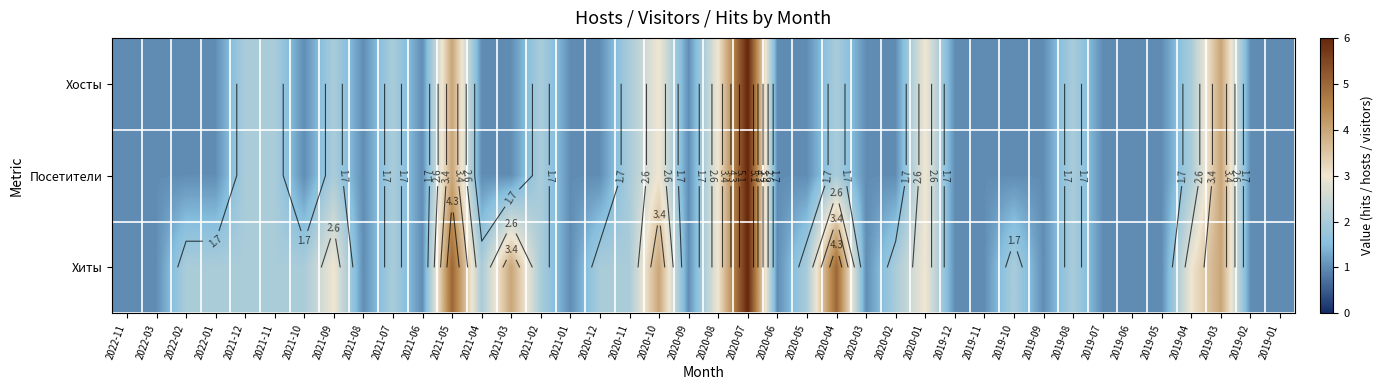

What is the difference between the maximum and second lowest values in the Посетители series?

5